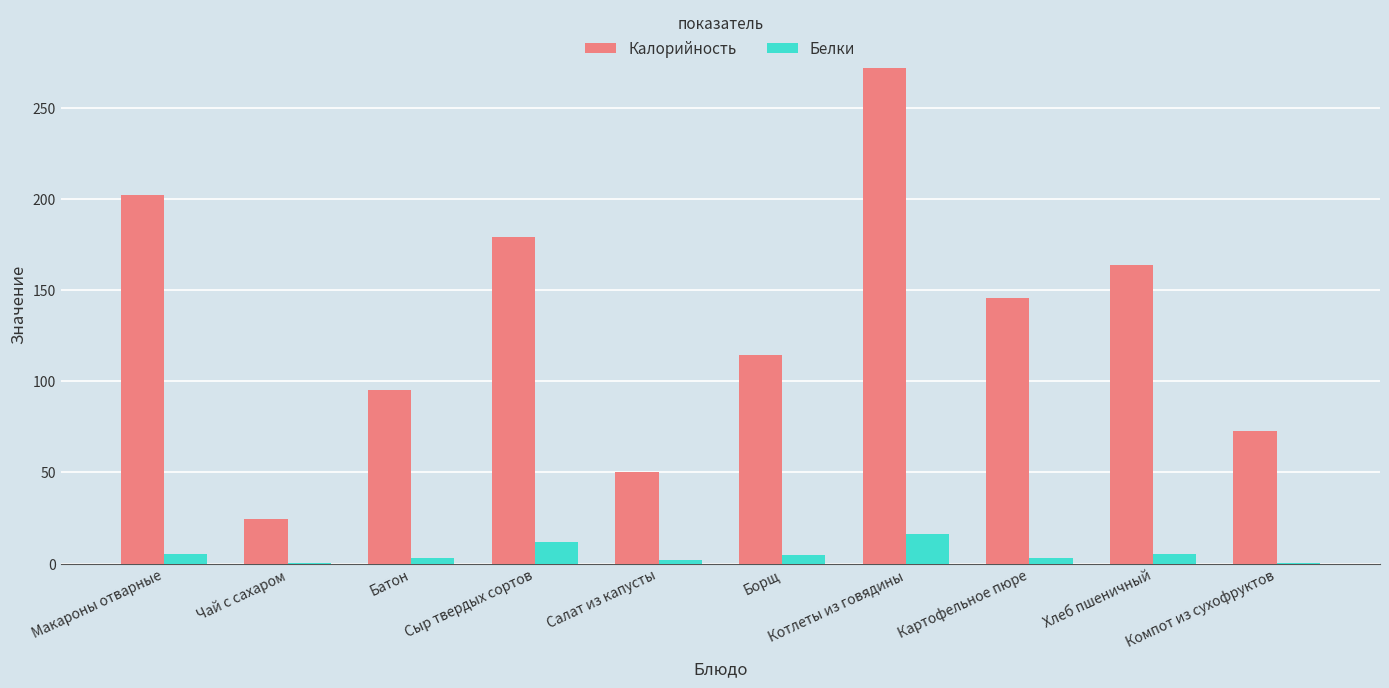

What are all the series names shown in the legend?

Калорийность, Белки